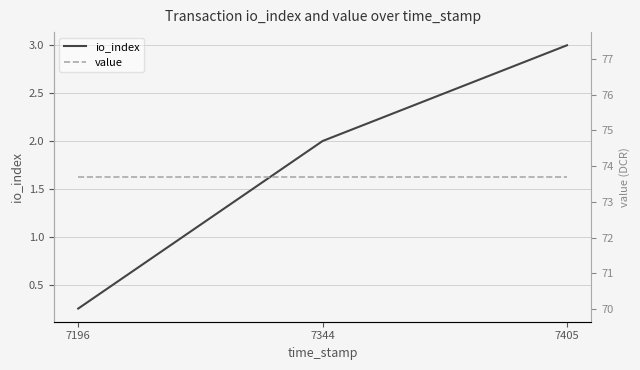

What value does the io_index series have at 7405?

3.0